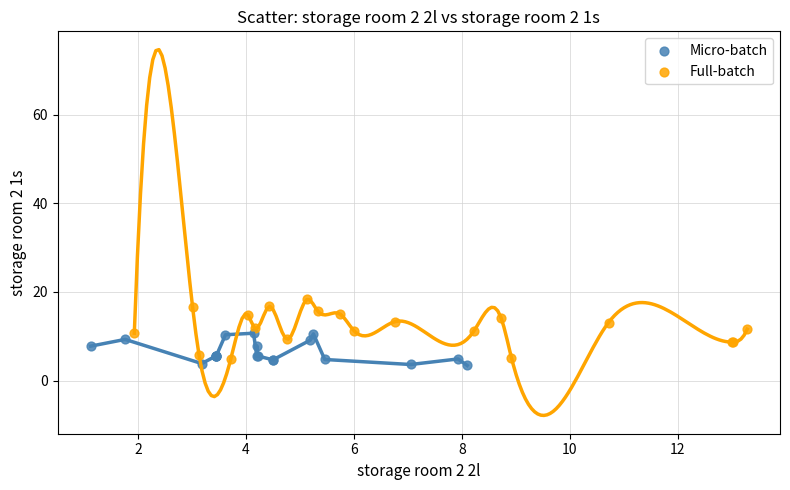

Which series contains the highest Y value?

Full-batch